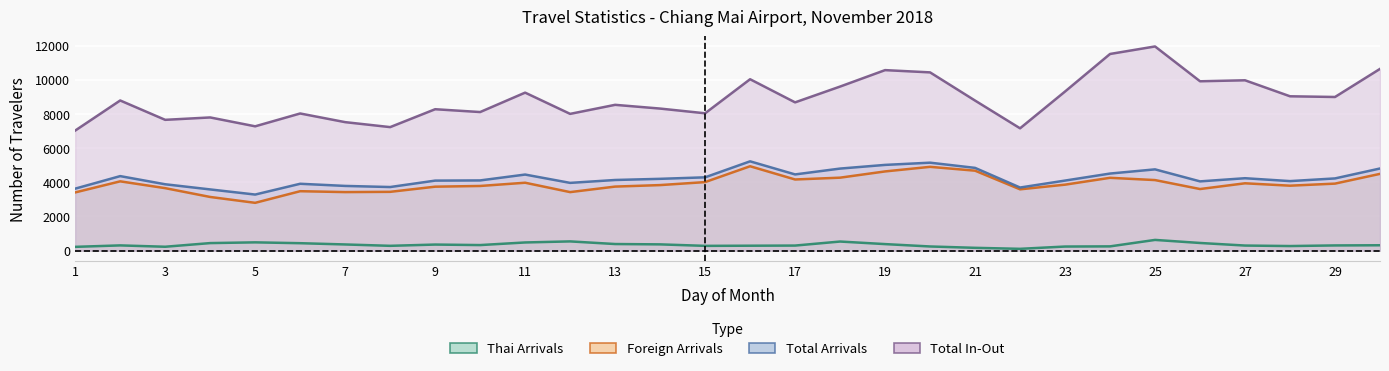

At which label is Total Arrivals closest to 4253?

27